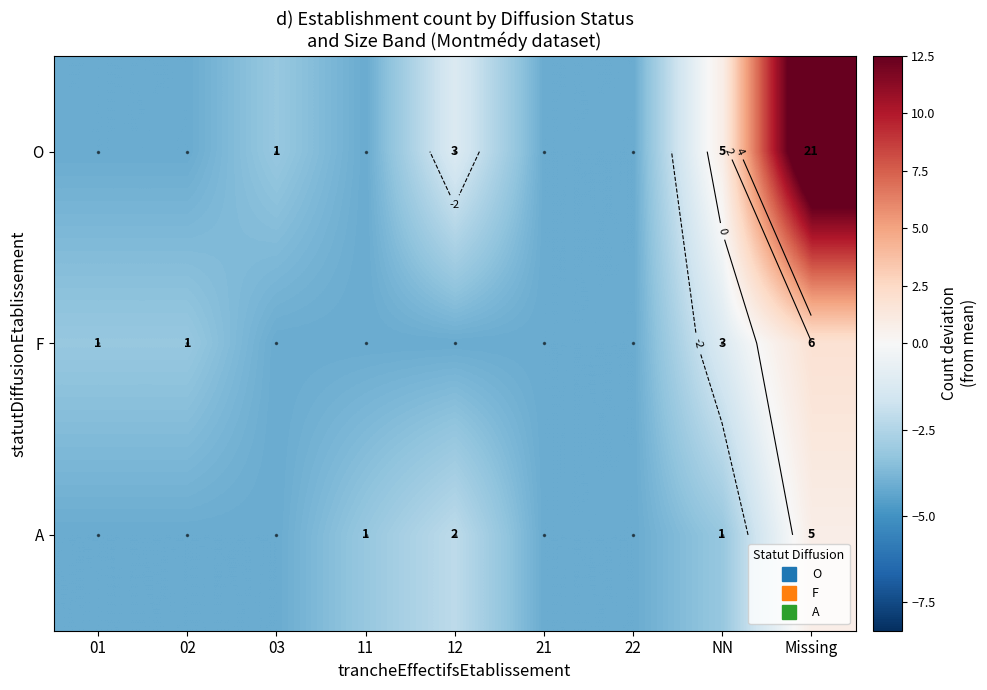

How many values in F are below zero?

8